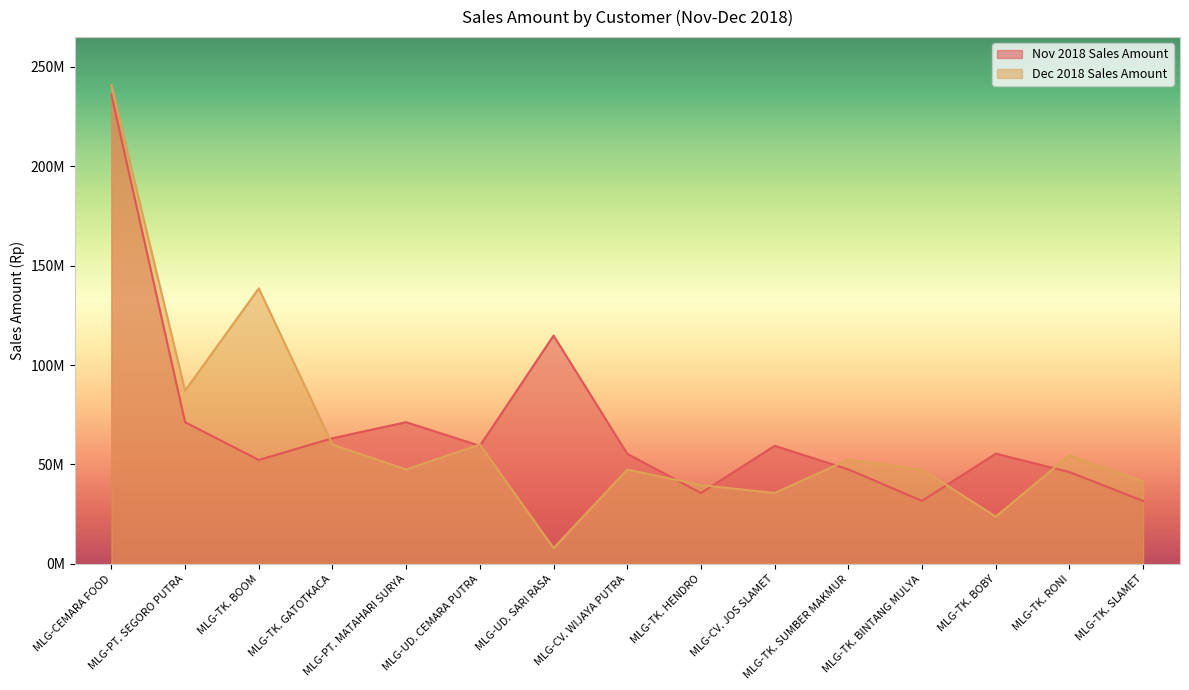

What are all the series names shown in the legend?

Nov 2018 Sales Amount, Dec 2018 Sales Amount